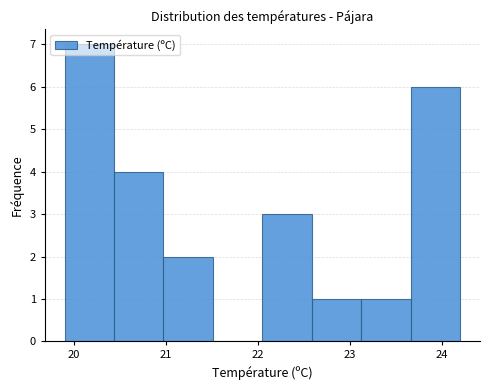

Reading left to right, transcribe this chart: for each bar, give the range it covers on the x-axis and its height. Neither the bar edges nor the heights are printed on the chart, so give them approximately, as read against the axes.

19.9 to 20.4: 7
20.4 to 21.0: 4
21.0 to 21.5: 2
21.5 to 22.1: 0
22.1 to 22.6: 3
22.6 to 23.1: 1
23.1 to 23.7: 1
23.7 to 24.2: 6